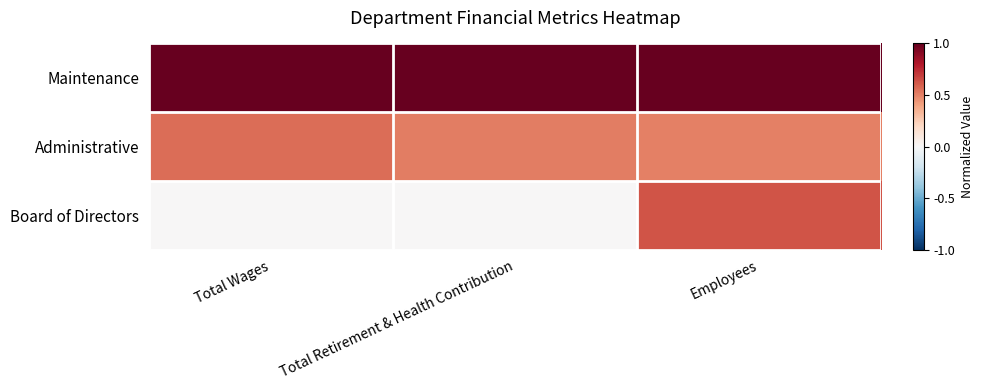

Reading left to right, what are all the values shown in this chart?

Maintenance: Total Wages=1.0	Total Retirement & Health Contribution=1.0	Employees=1.0
Administrative: Total Wages=0.6	Total Retirement & Health Contribution=0.5	Employees=0.5
Board of Directors: Total Wages=0.0	Total Retirement & Health Contribution=0.0	Employees=0.6